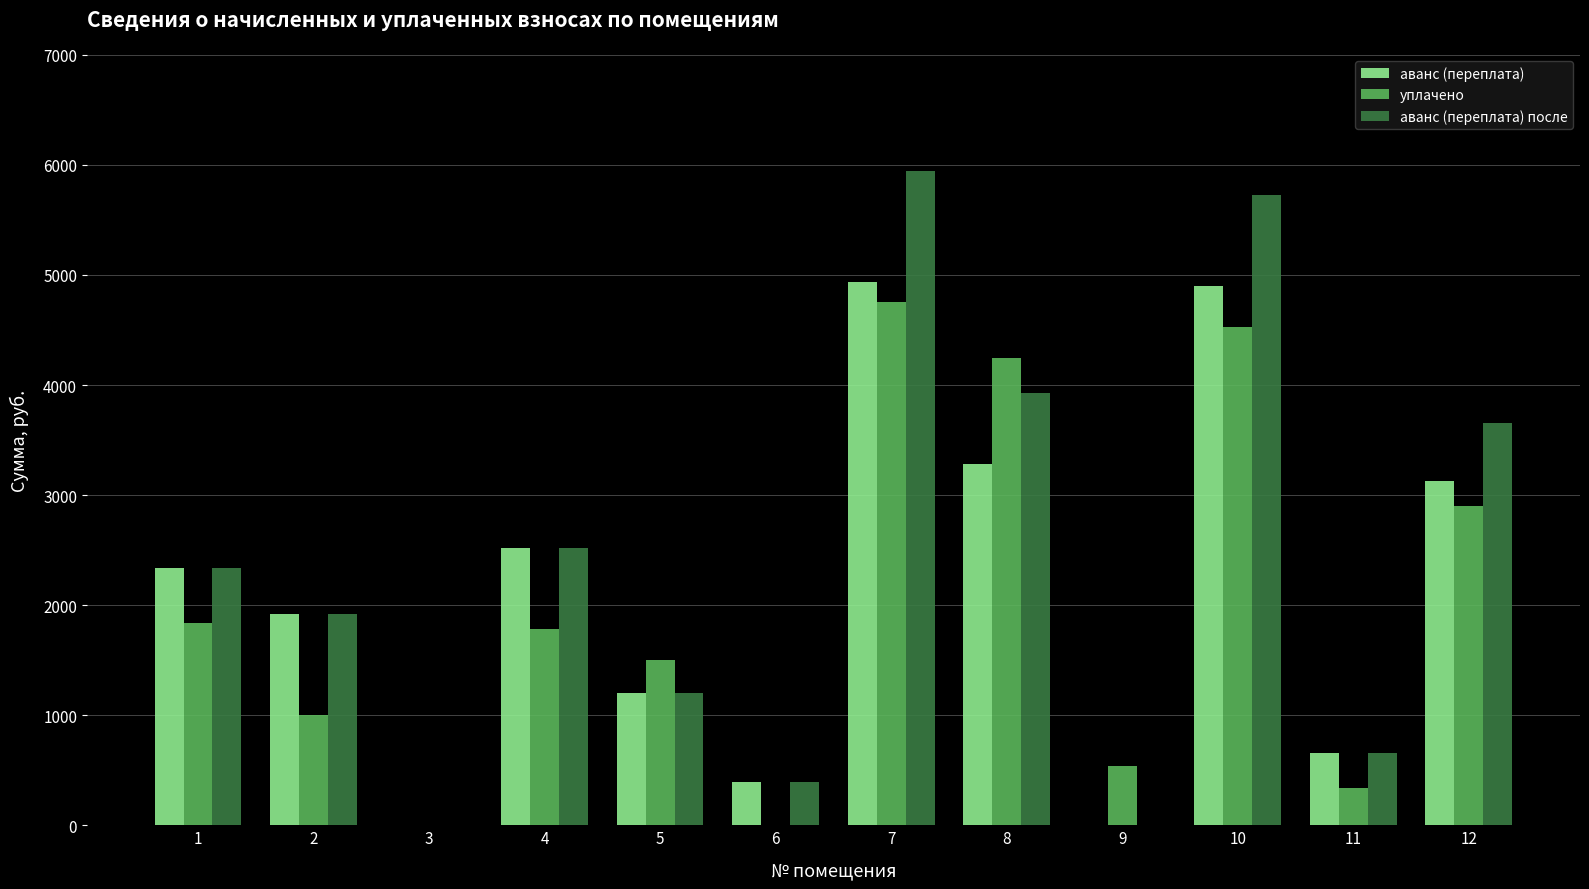

Between 2 and 4, which series saw the biggest shift?

уплачено